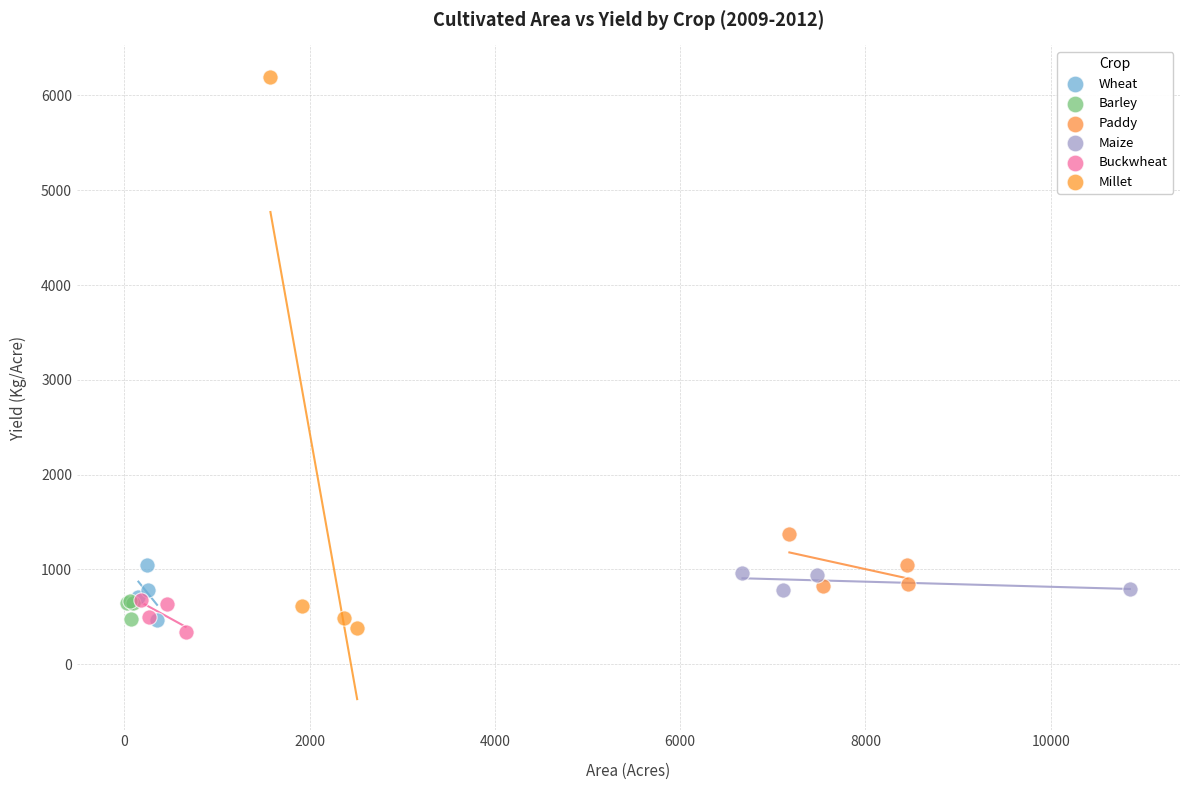

Which series contains the highest Y value?

Millet